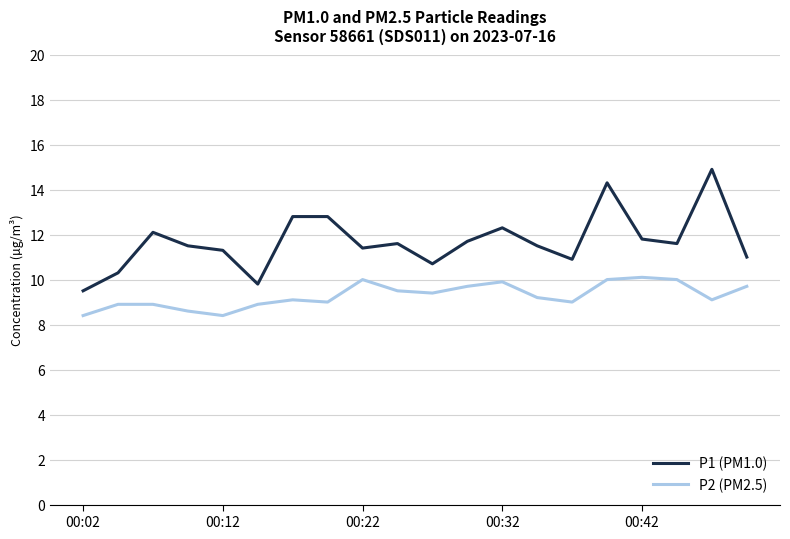

Which series has the largest total across all categories?

P1 (PM1.0)